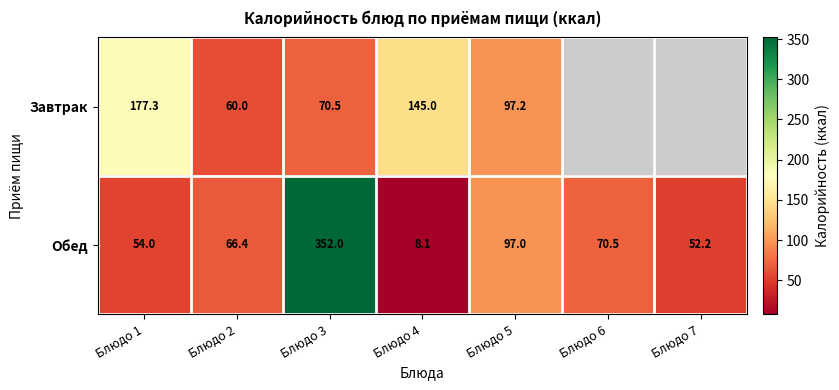

List the series in order of their peak value, highest first.

Обед, Завтрак